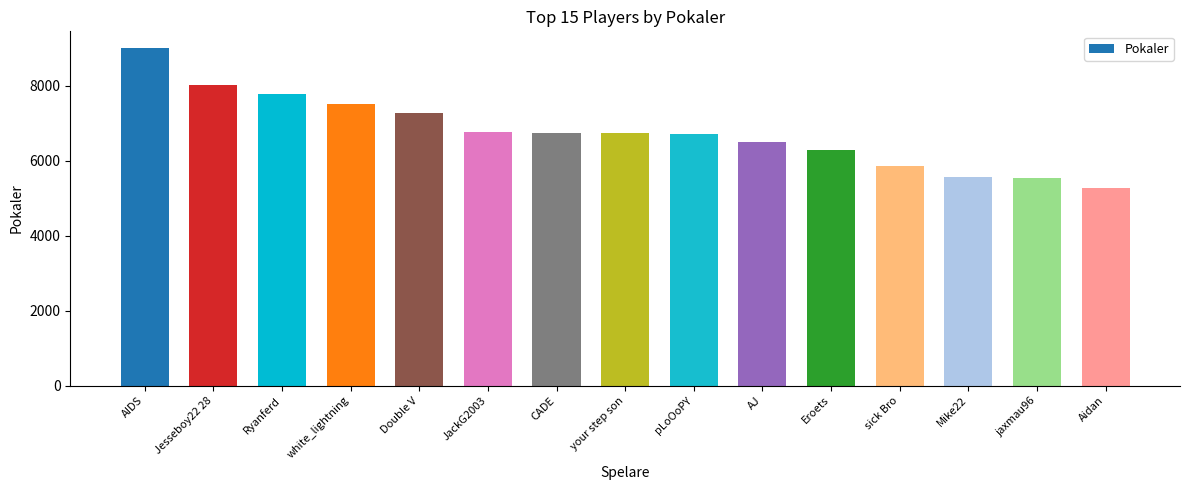

Are the bars grouped side by side (vs. stacked)?

No